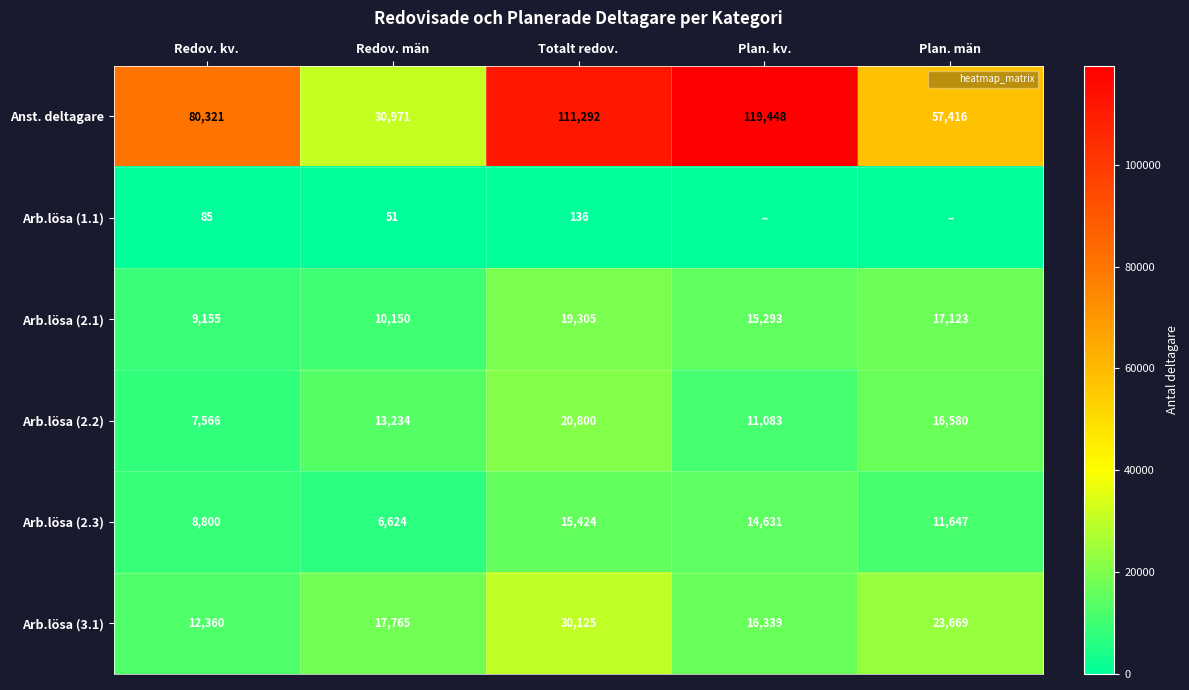

What is the average value of the Arb.lösa (2.3) series?

11425